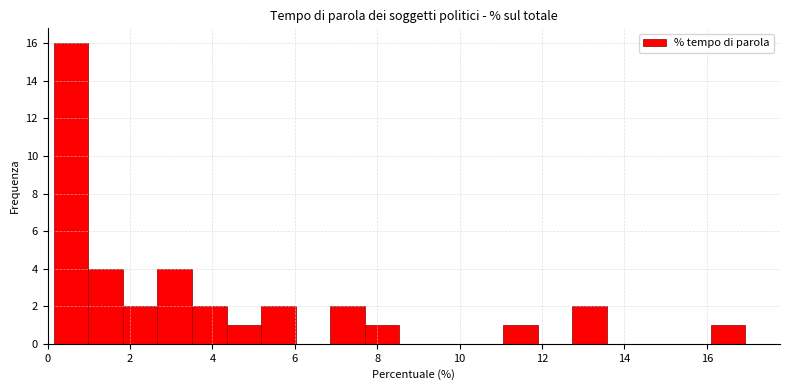

Over which range of the x-axis is the bar tallest?

0.2 to 1.0